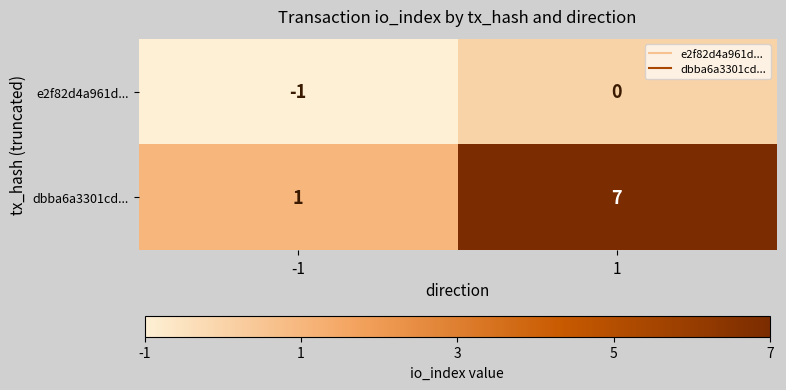

Reading left to right, transcribe all the data shown in this chart.

e2f82d4a961d...: -1	0
dbba6a3301cd...: 1	7